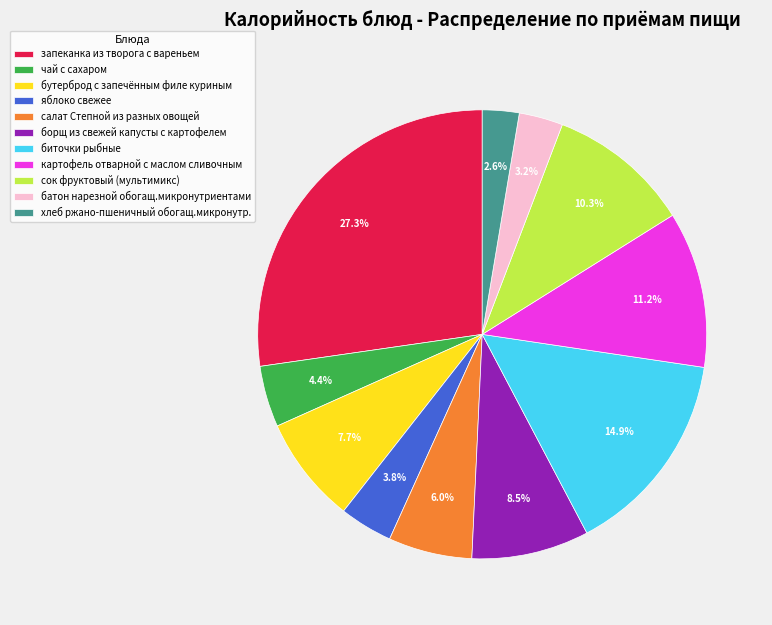

Rank the categories by value from lowest to highest.

хлеб ржано-пшеничный обогащ.микронутр., батон нарезной обогащ.микронутриентами, яблоко свежее, чай с сахаром, салат Степной из разных овощей, бутерброд с запечённым филе куриным, борщ из свежей капусты с картофелем, сок фруктовый (мультимикс), картофель отварной с маслом сливочным, биточки рыбные, запеканка из творога с вареньем